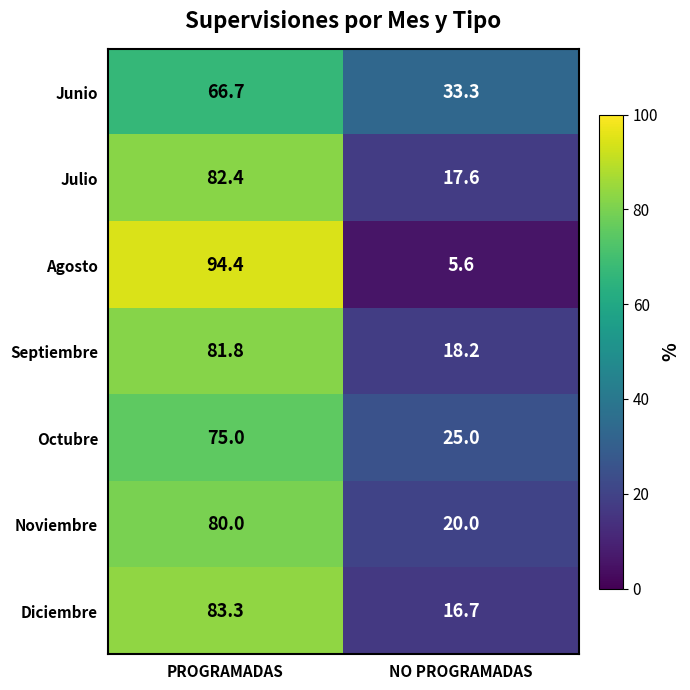

At which label is Julio closest to 50?

NO PROGRAMADAS